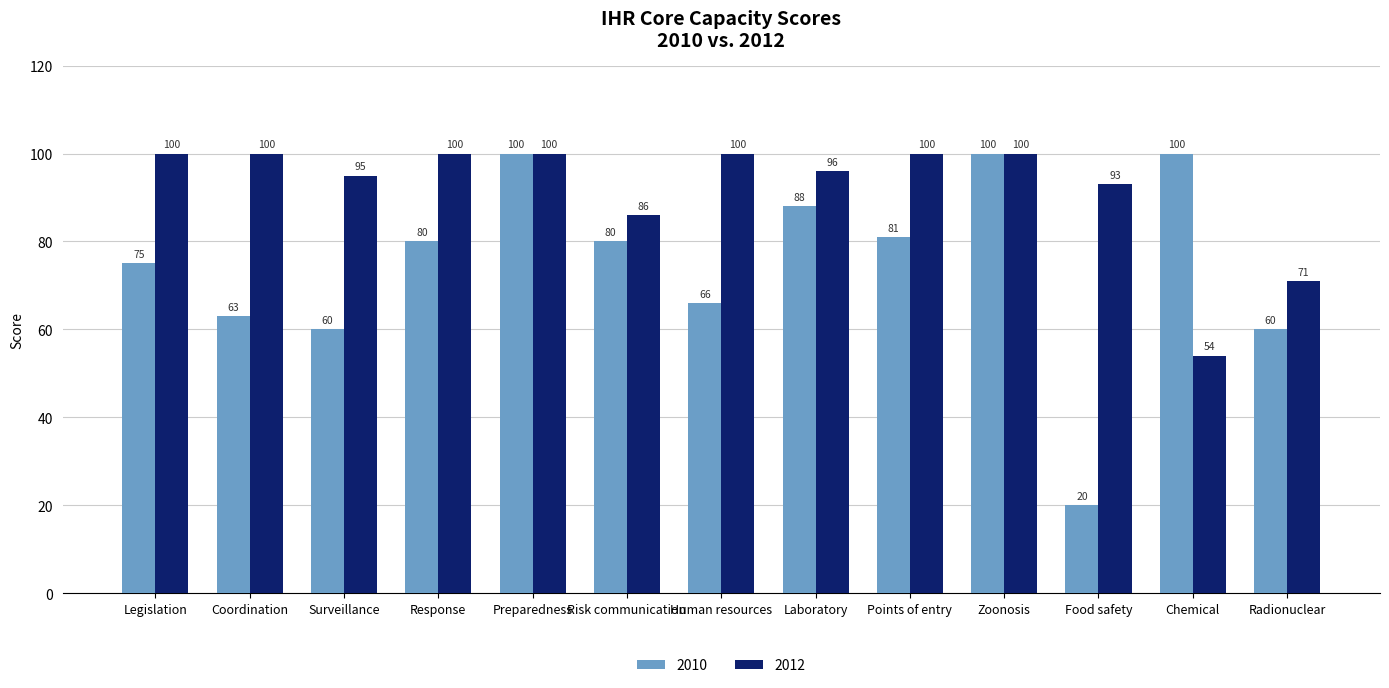

What is the minimum value for 2010?

20